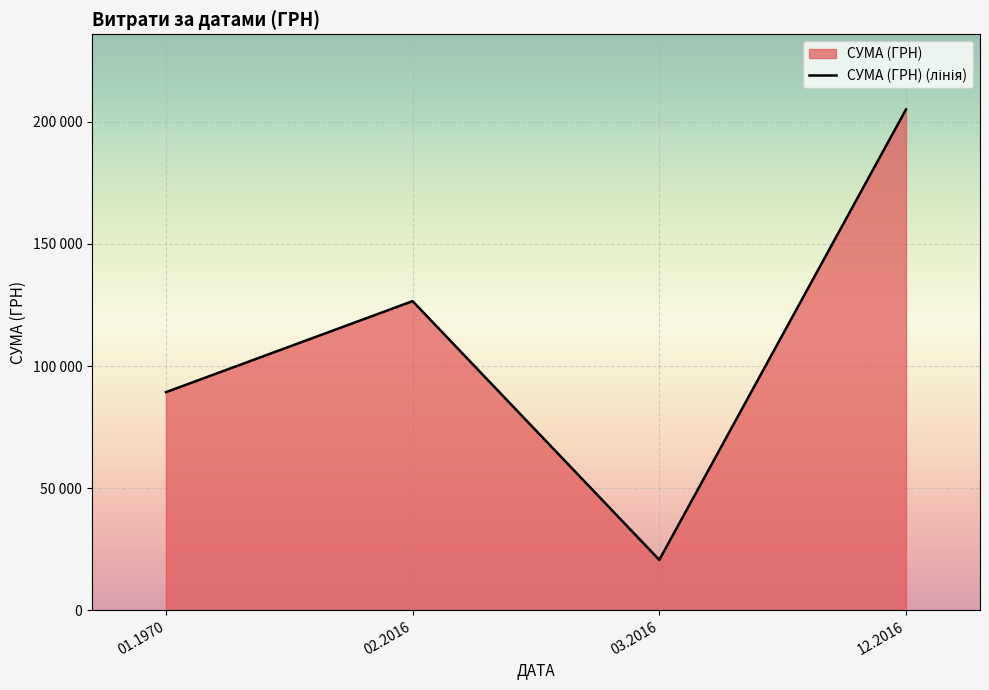

What position from the right is 01.1970?

4